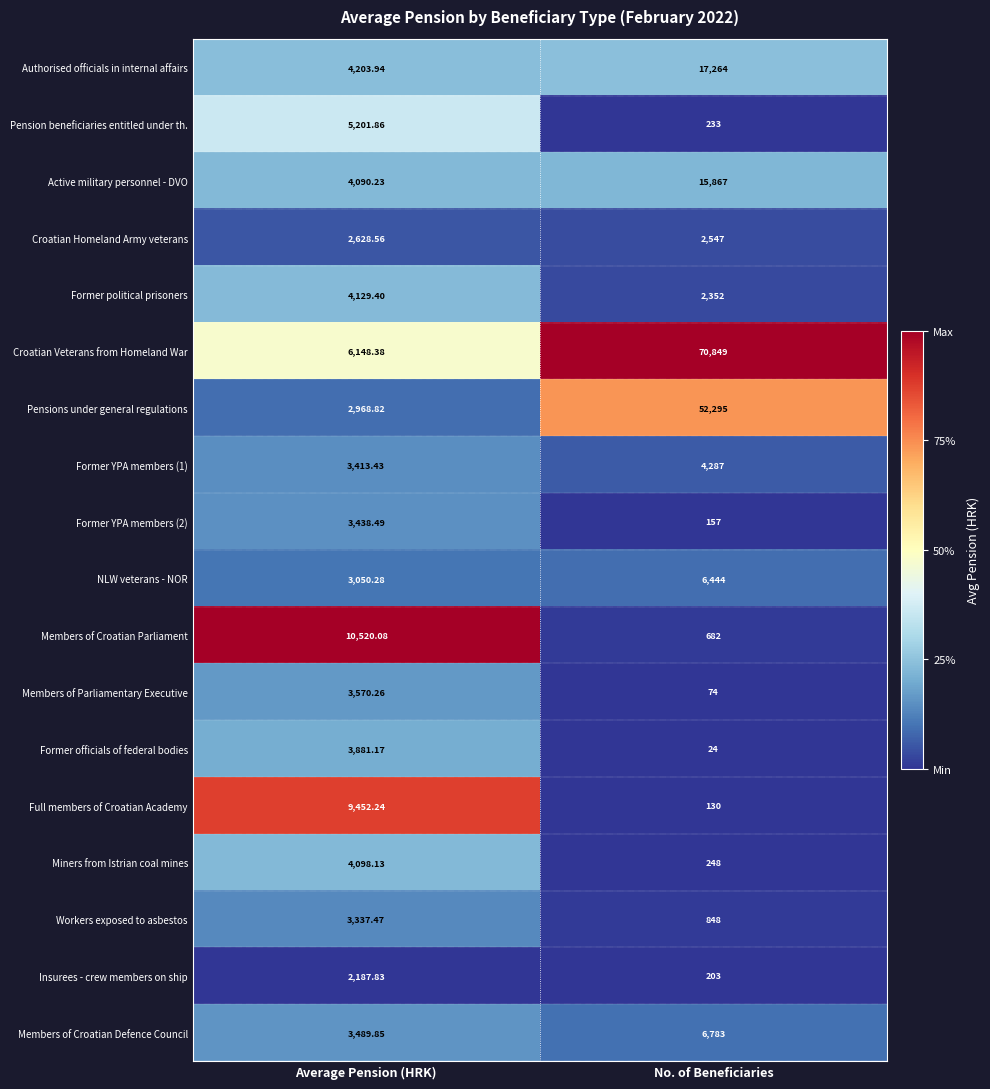

How many data points does each series have?

2